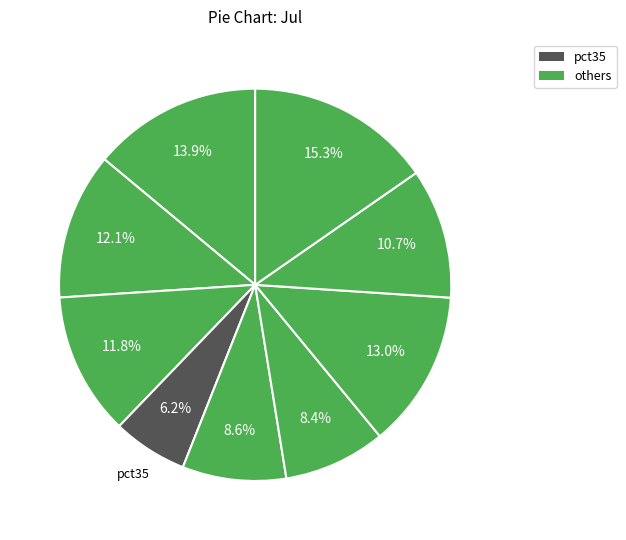

Is there any slice that represents more than half of the pie?

No